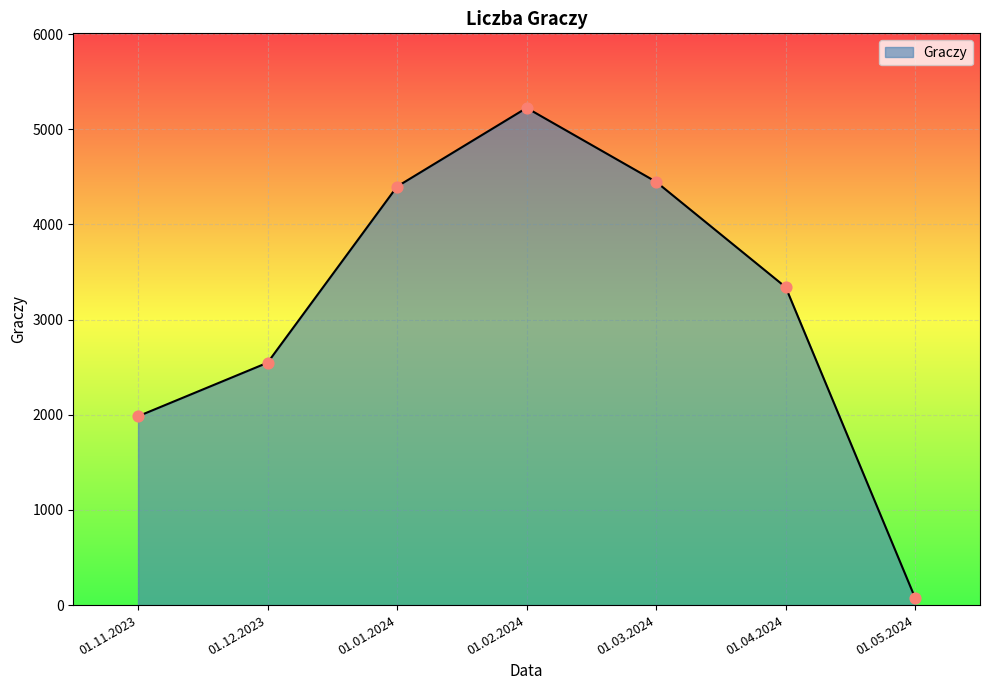

Approximately how many times larger is the value at 01.02.2024 compared to 01.11.2023?

2.6